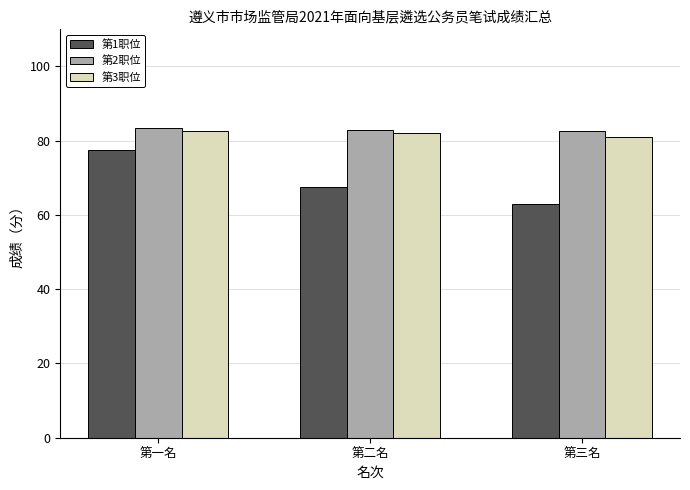

How many data points in 第1职位 are less than 67?

1